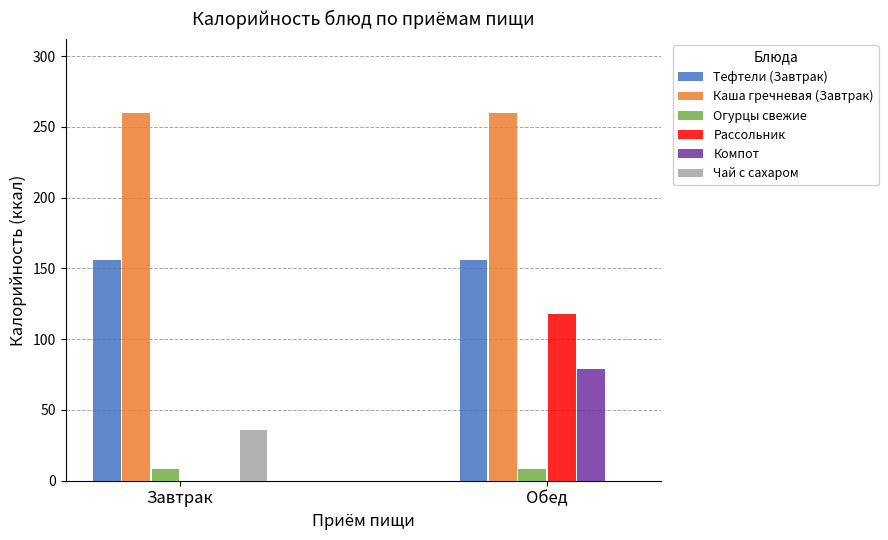

What is the total value across all series at Обед?

620.6